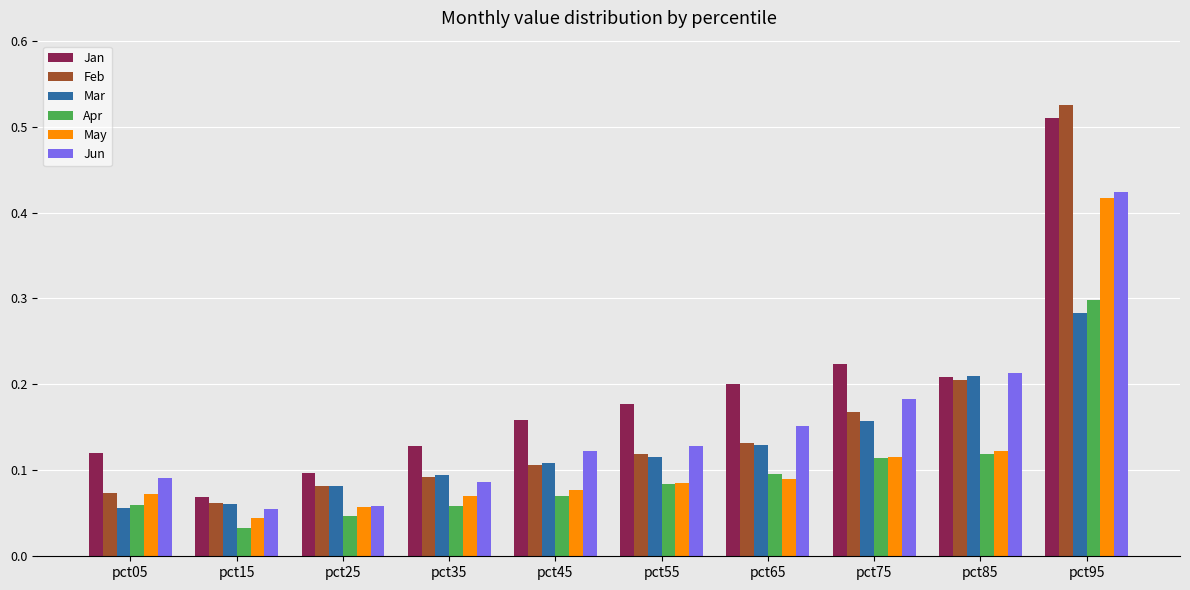

At how many categories does at least one series exceed 0?

10